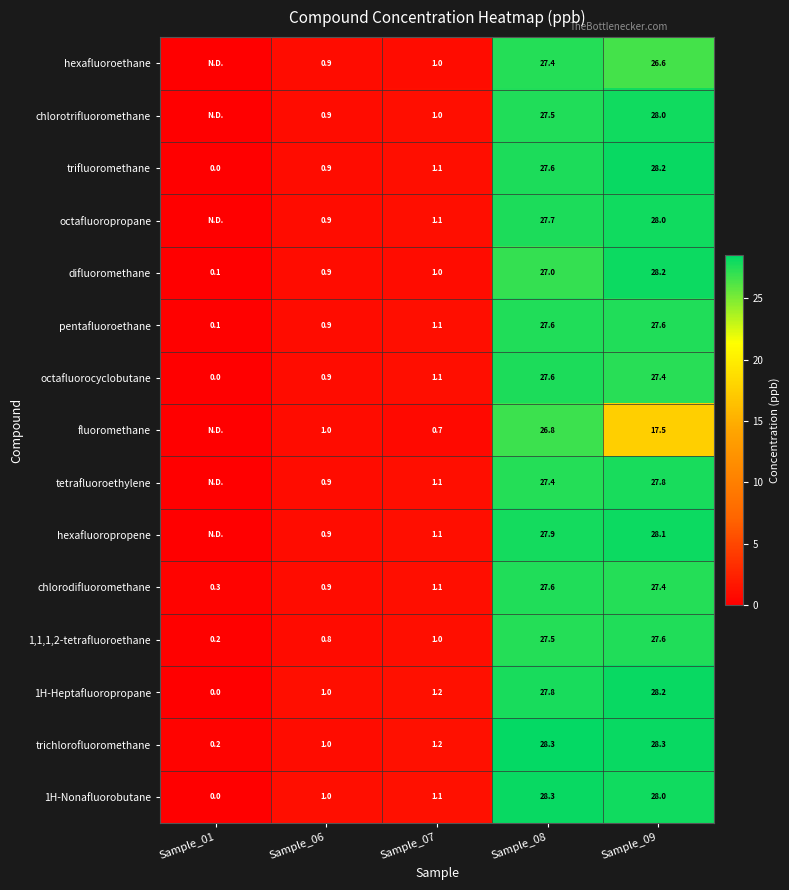

Is the value of chlorodifluoromethane at Sample_09 greater than the value of pentafluoroethane at Sample_06?

Yes